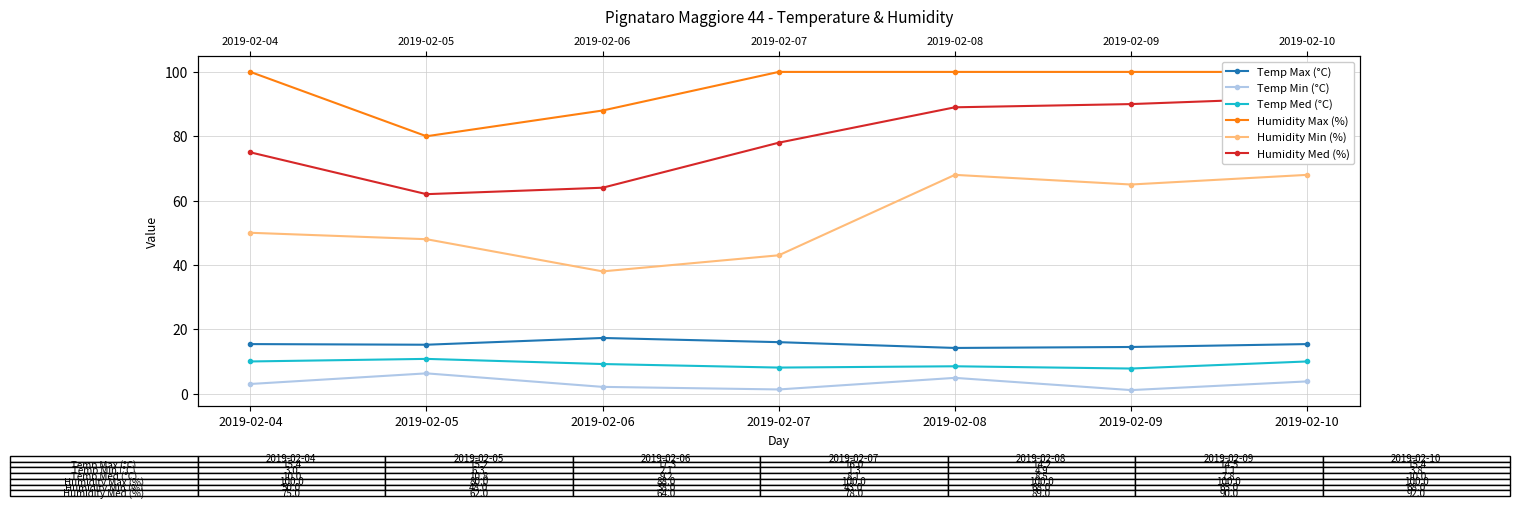

The value of Temp Max (°C) at 2019-02-08 is 14.2. True or false?

True